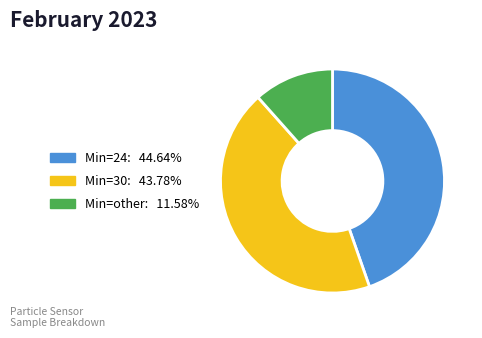

Is there a majority slice in this chart?

No